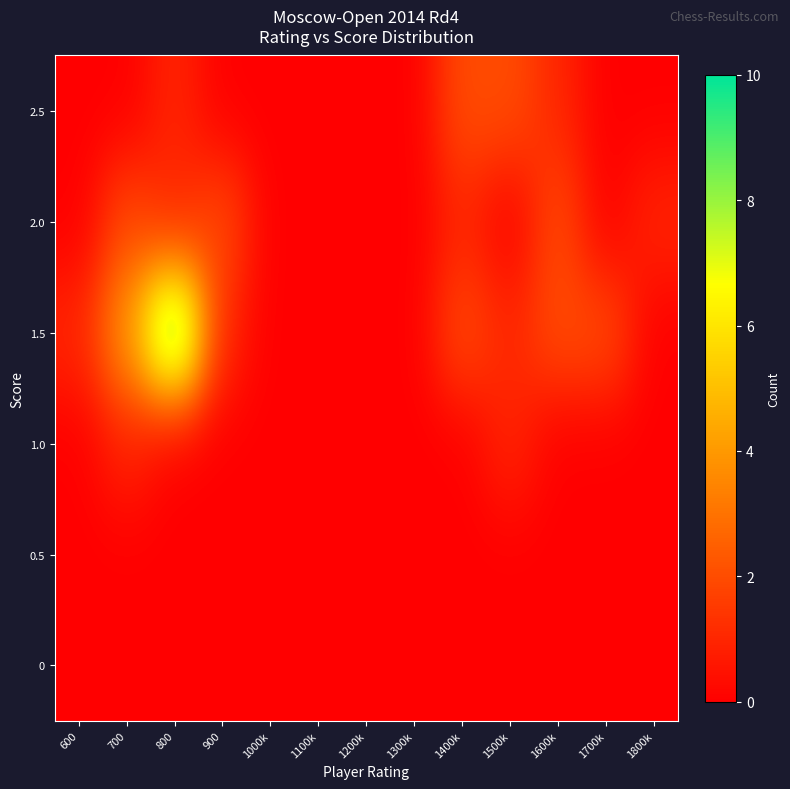

At how many categories does at least one series exceed 3?

2